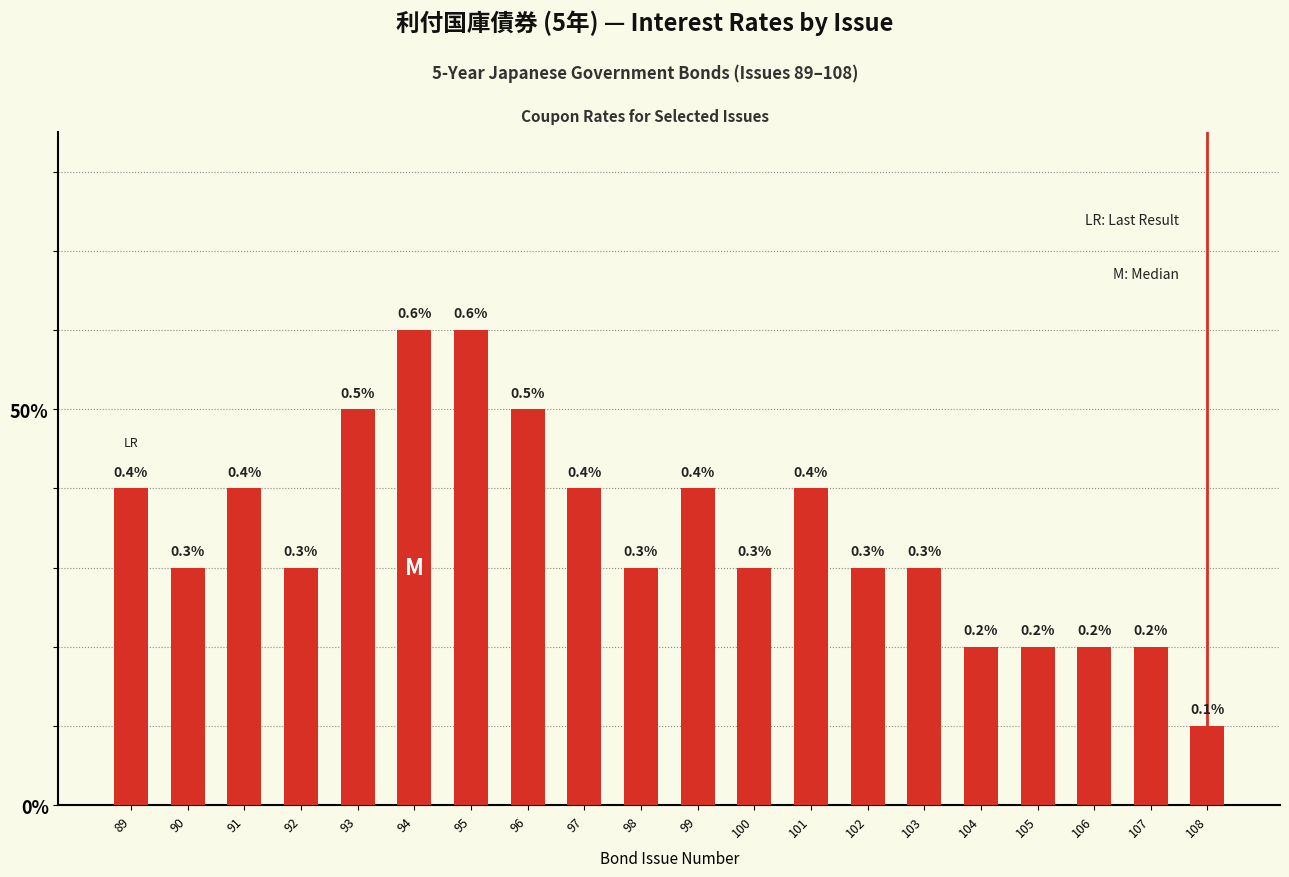

What is the sum of all values?

6.9